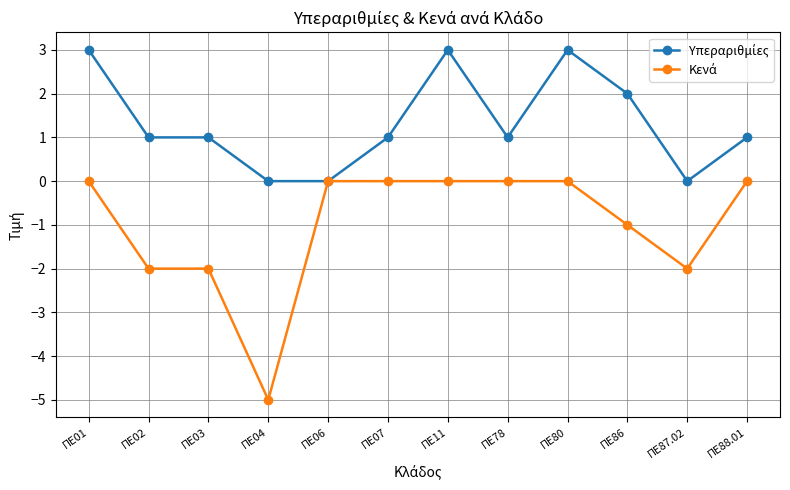

What position from the left is ΠΕ80?

9